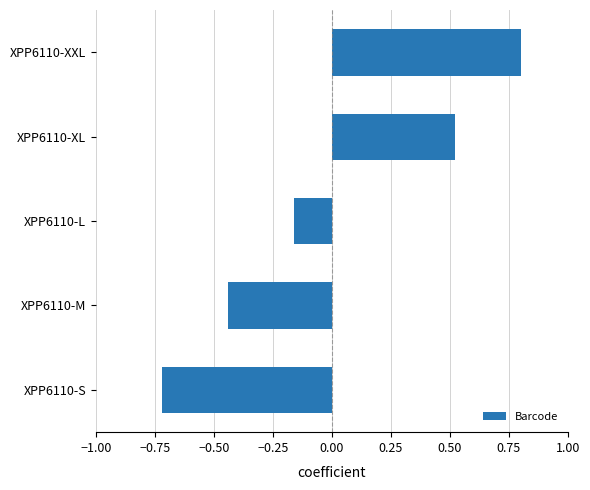

Does the chart contain any negative values?

Yes